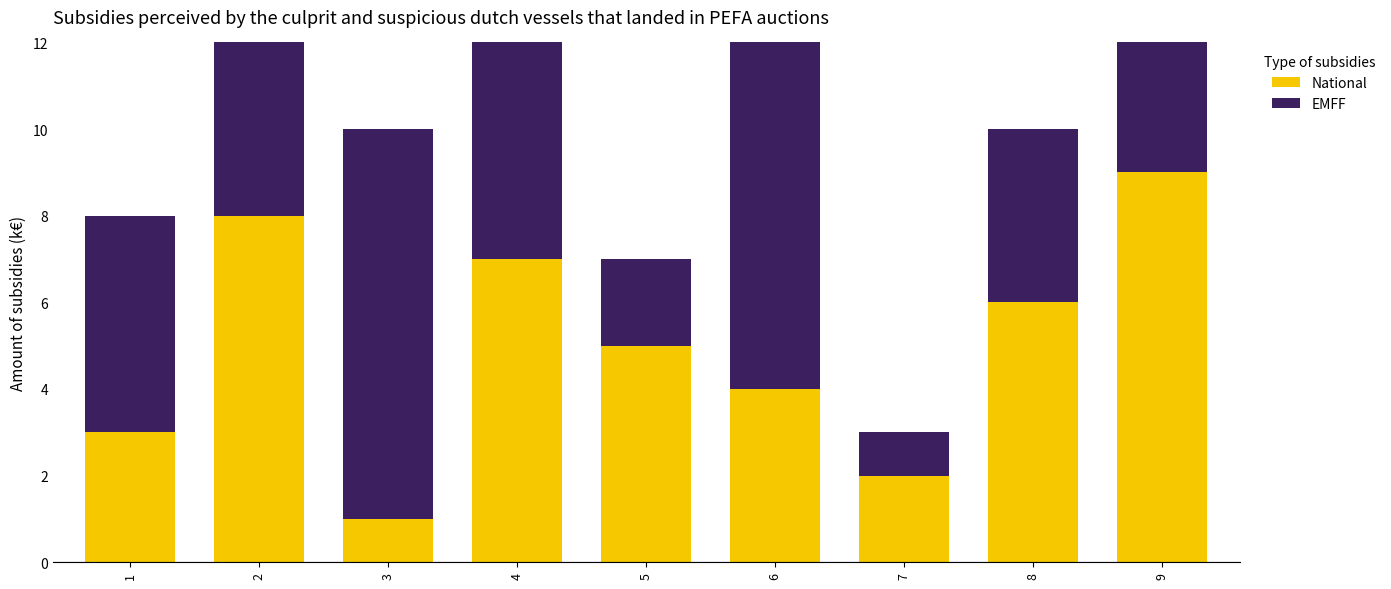

The National series shows 5 at 5. True or false?

True